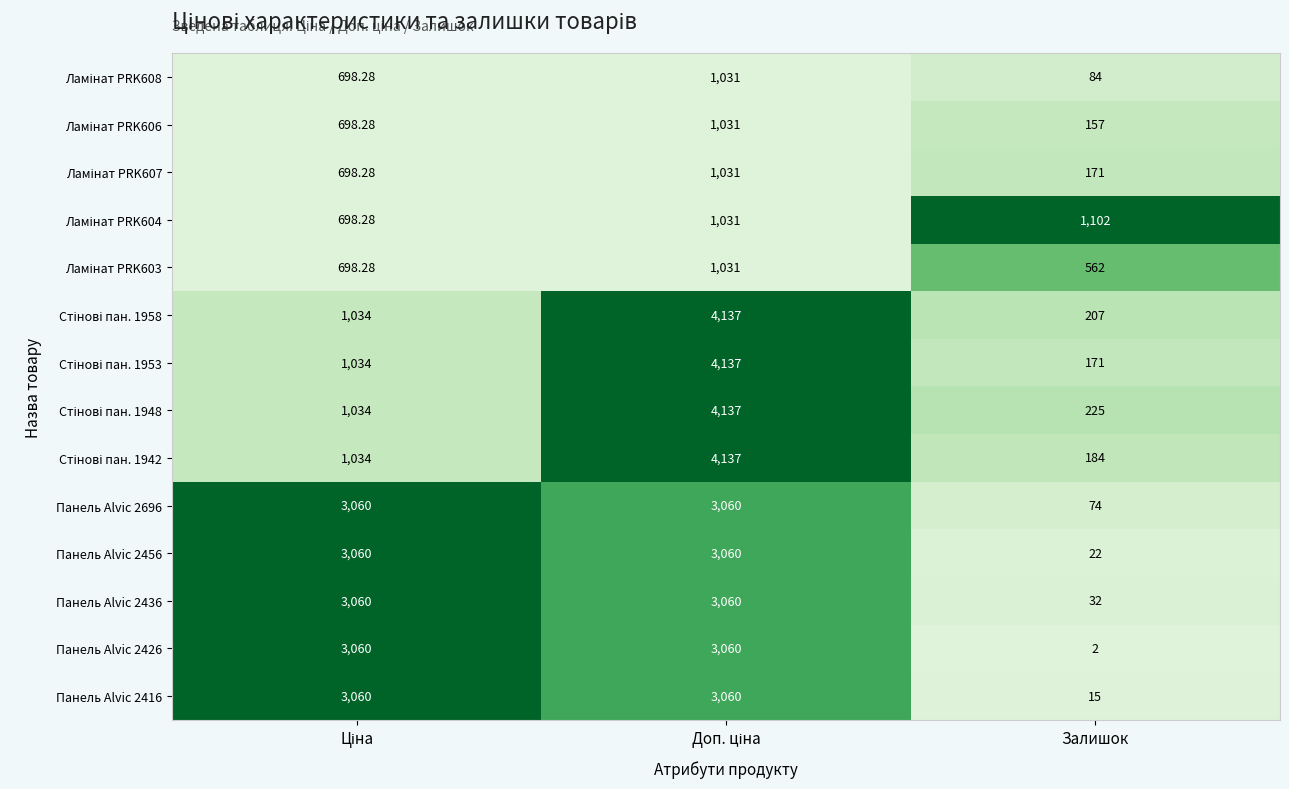

Reading right to left, extract all data points from this chart.

Ламінат PRK608: 2=84.0	1=1031.4	0=698.3
Ламінат PRK606: 2=157.0	1=1031.4	0=698.3
Ламінат PRK607: 2=171.0	1=1031.4	0=698.3
Ламінат PRK604: 2=1102.0	1=1031.4	0=698.3
Ламінат PRK603: 2=562.0	1=1031.4	0=698.3
Стінові пан. 1958: 2=207.0	1=4136.6	0=1034.1
Стінові пан. 1953: 2=171.0	1=4136.6	0=1034.1
Стінові пан. 1948: 2=225.0	1=4136.6	0=1034.1
Стінові пан. 1942: 2=184.0	1=4136.6	0=1034.1
Панель Alvic 2696: 2=74.0	1=3060.0	0=3059.7
Панель Alvic 2456: 2=22.0	1=3060.0	0=3059.7
Панель Alvic 2436: 2=32.0	1=3060.0	0=3059.7
Панель Alvic 2426: 2=2.0	1=3060.0	0=3059.7
Панель Alvic 2416: 2=15.0	1=3060.0	0=3059.7